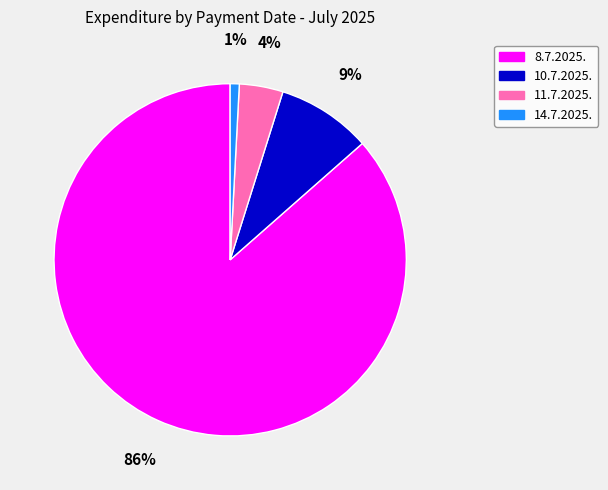

Count the number of slices in the pie.

4